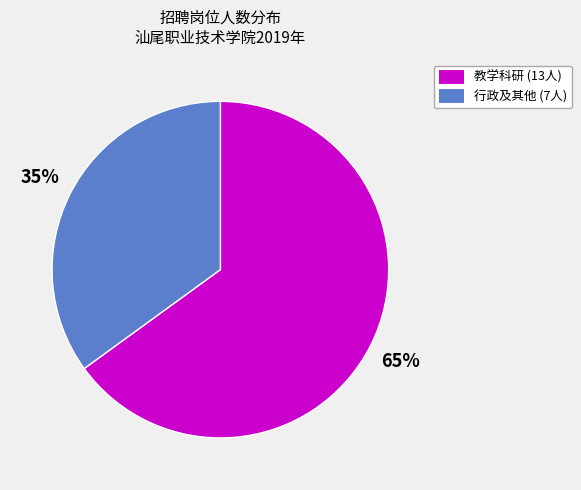

To the nearest percent, what is the difference between the largest and smallest slice percentages?

30%